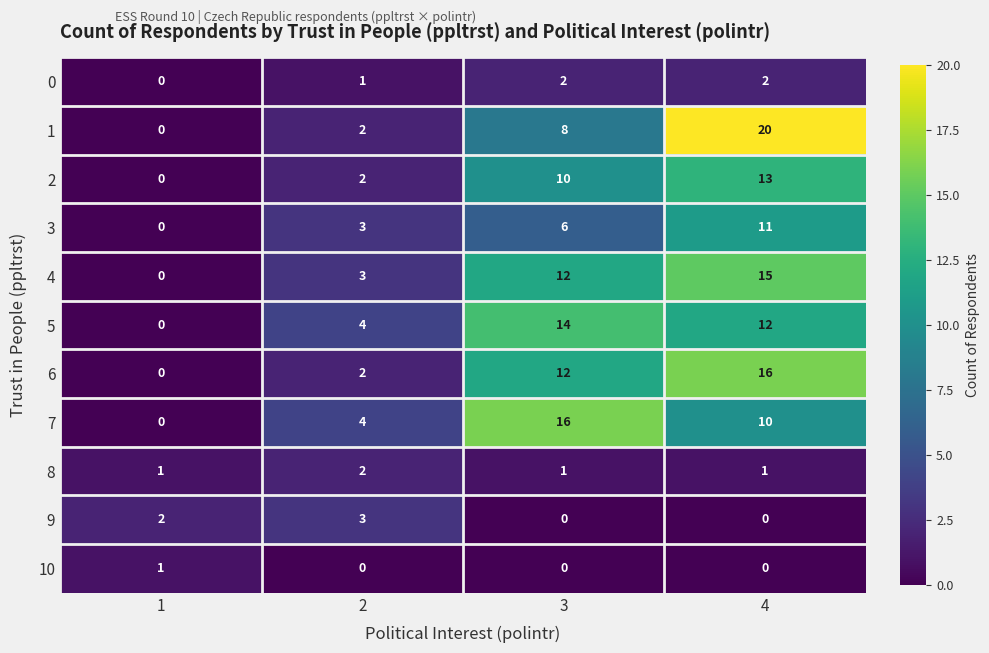

At which category is the sum across all series the highest?

4